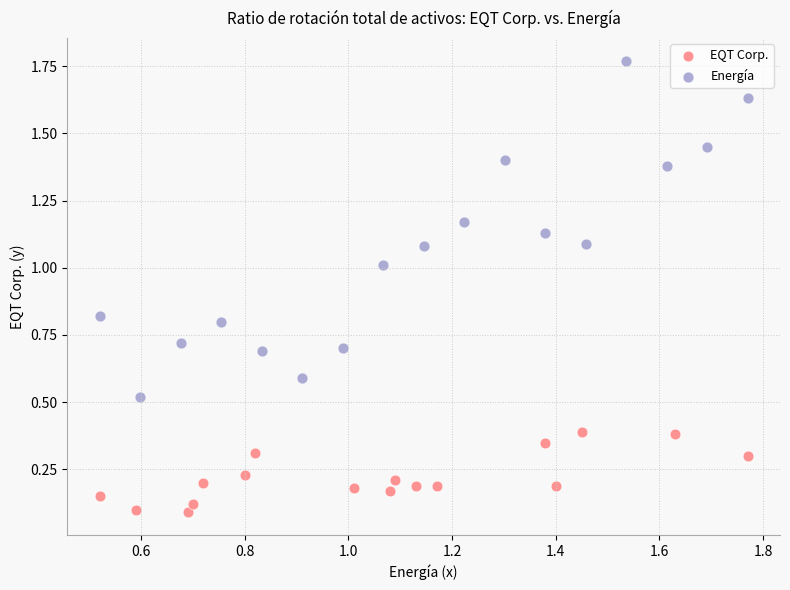

Which series reaches the minimum Y coordinate?

EQT Corp.